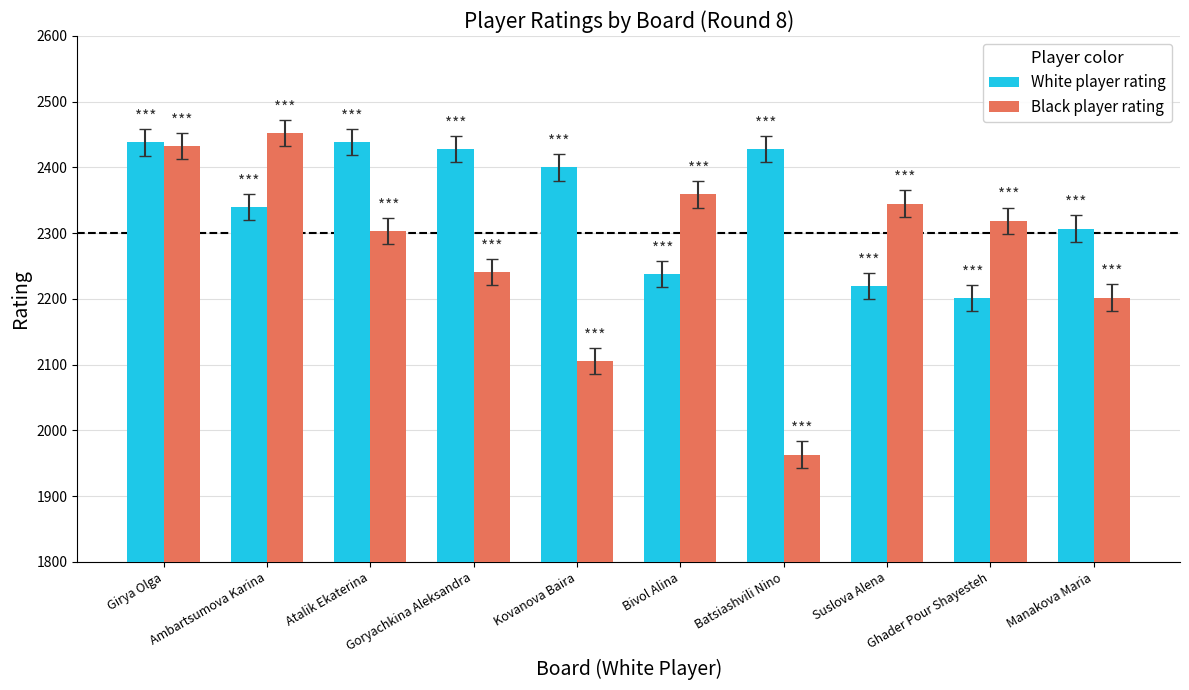

What are all the series names shown in the legend?

White player rating, Black player rating